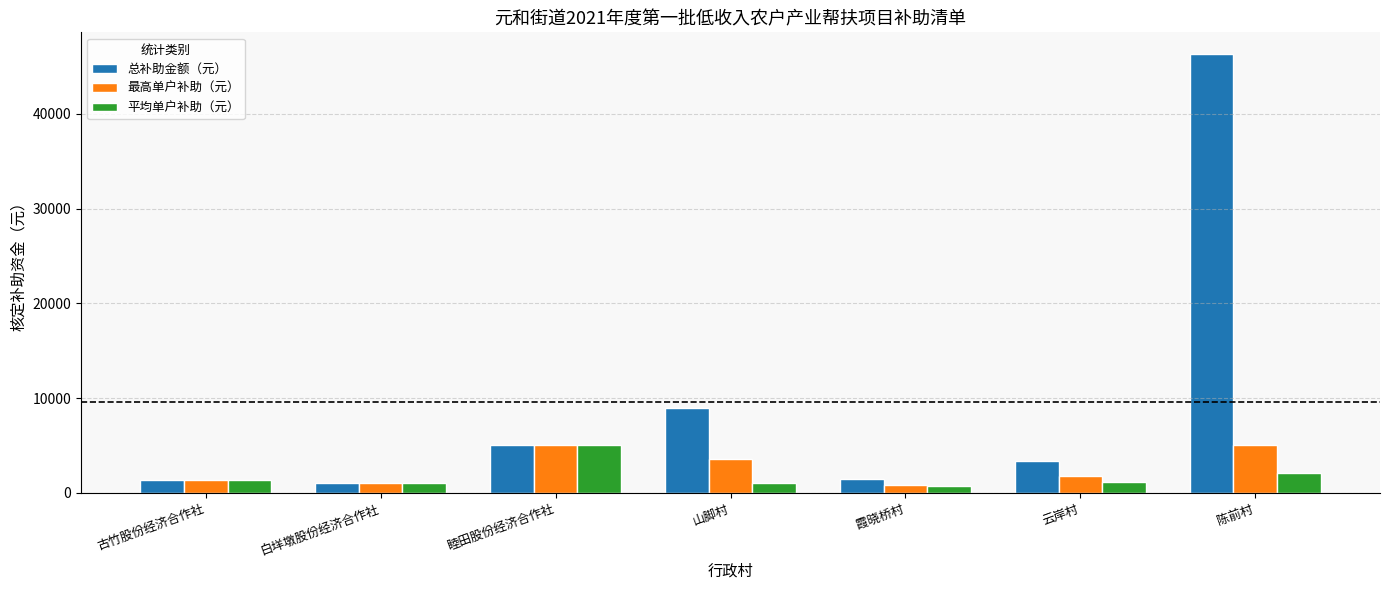

Is the value of 平均单户补助（元） at 古竹股份经济合作社 greater than the value of 总补助金额（元） at 睦田股份经济合作社?

No